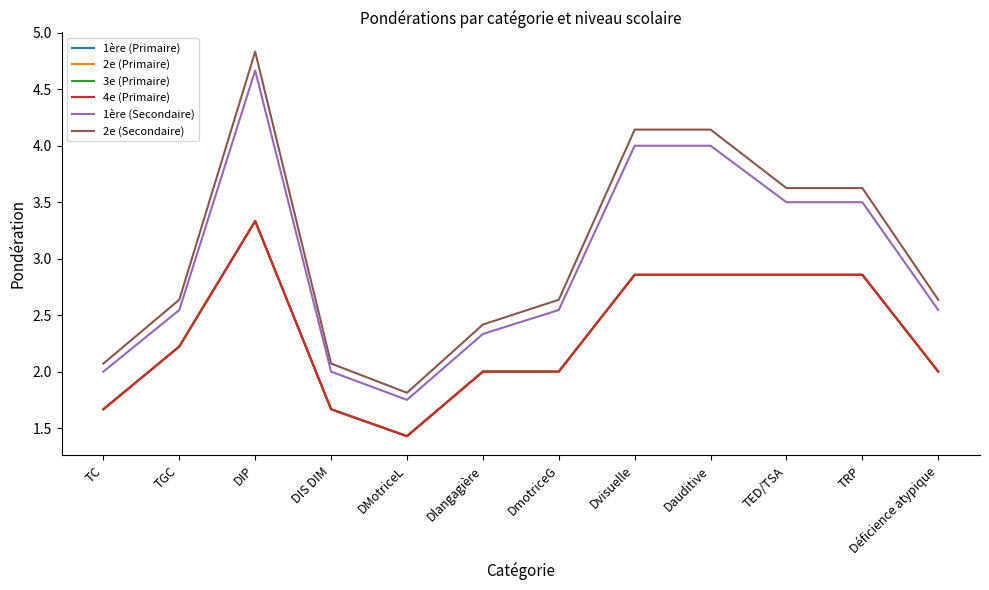

What is the greatest value displayed?

4.8